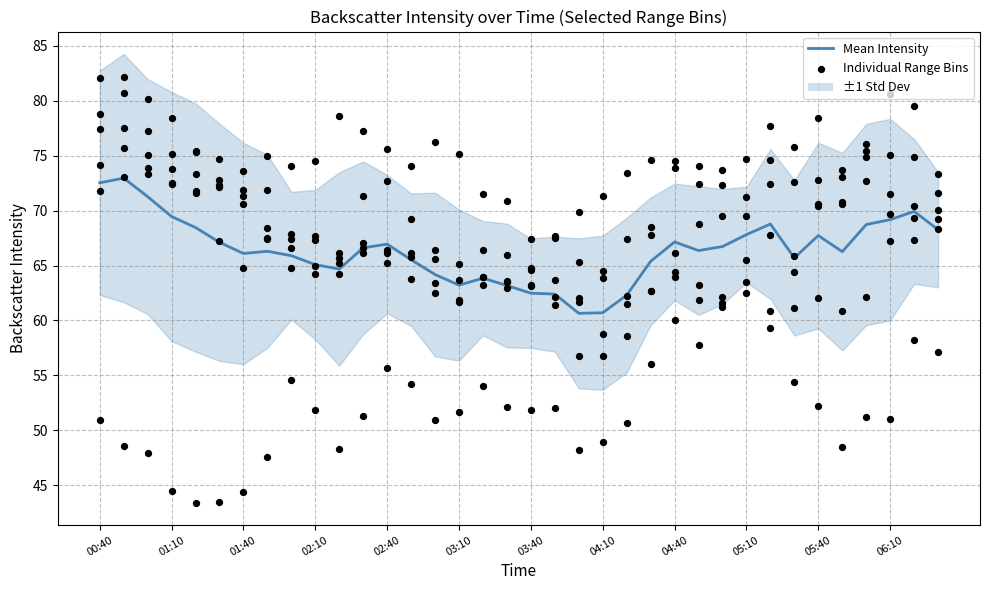

Approximately how many times larger is the value at 27 compared to 32?

1.0